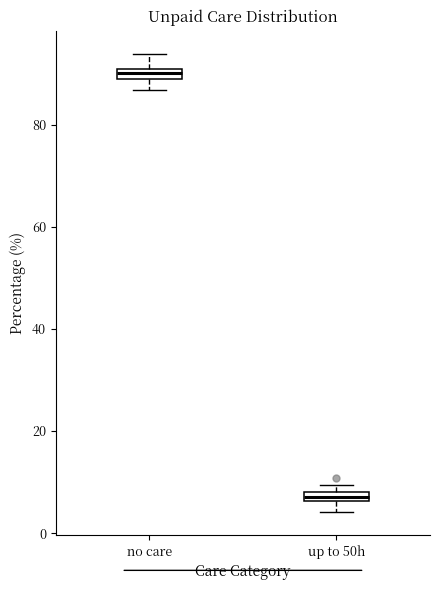

Where is the lower edge of the box for up to 50h on the y-axis? The values are not printed on the chart, so give them approximately, as read against the axis.

6